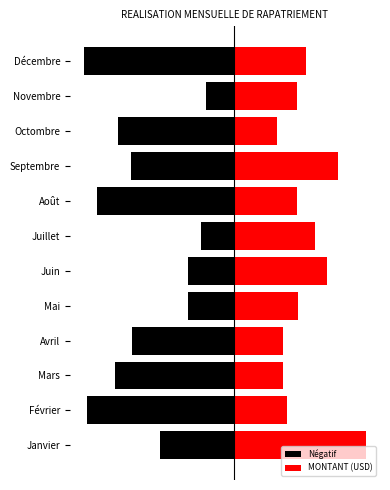

The value of MONTANT (USD) at 7 is 0.8. True or false?

False